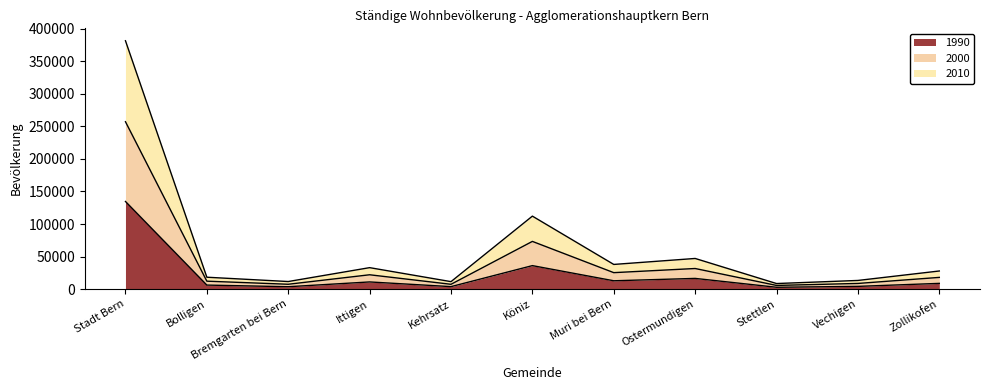

Where is the first local maximum for 2000?

Ittigen